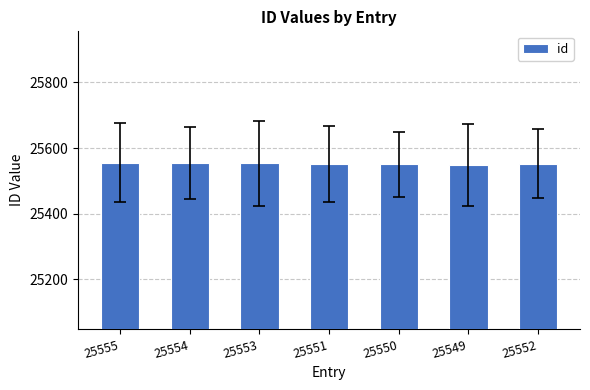

What is the label of the 6th bar from the left?

25549